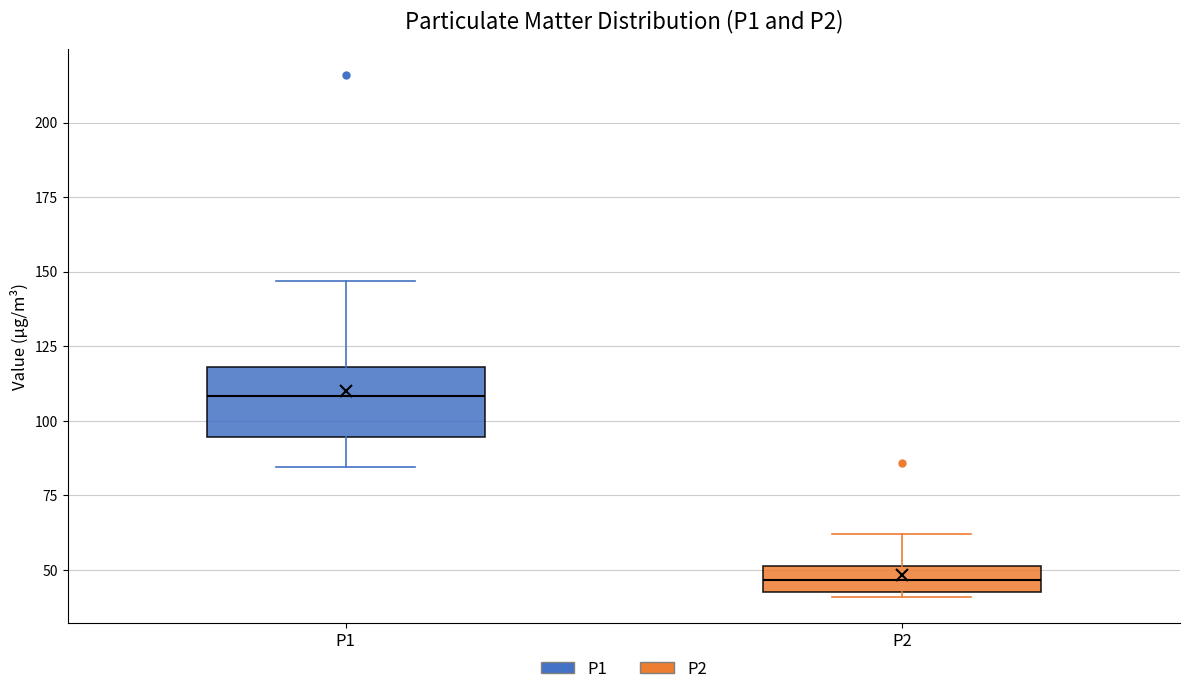

Reading left to right, transcribe this box plot: for each box, give where its median line is, the range the box spans, and where its two whiskers end, as read against the y-axis. The values are not printed on the chart, so give them approximately, as read against the axis.

P1: median 110, box 95 to 120, whiskers 85 to 145
P2: median 45 (inside the box), box 45 to 50, whiskers 40 to 60